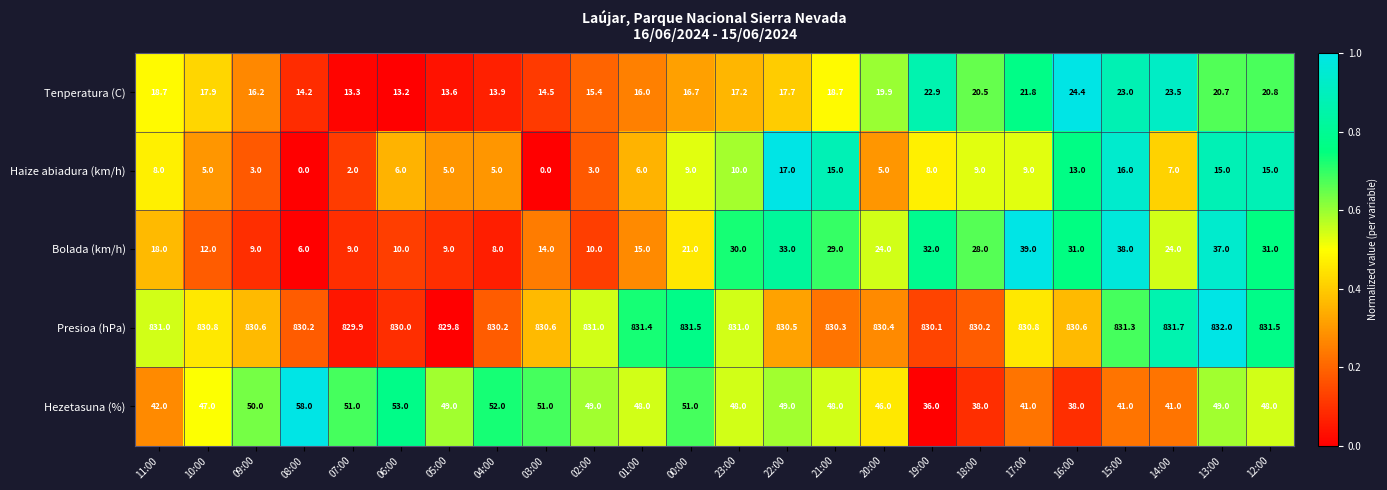

What is the difference between the second highest and second lowest values in the Bolada (km/h) series?

30.0